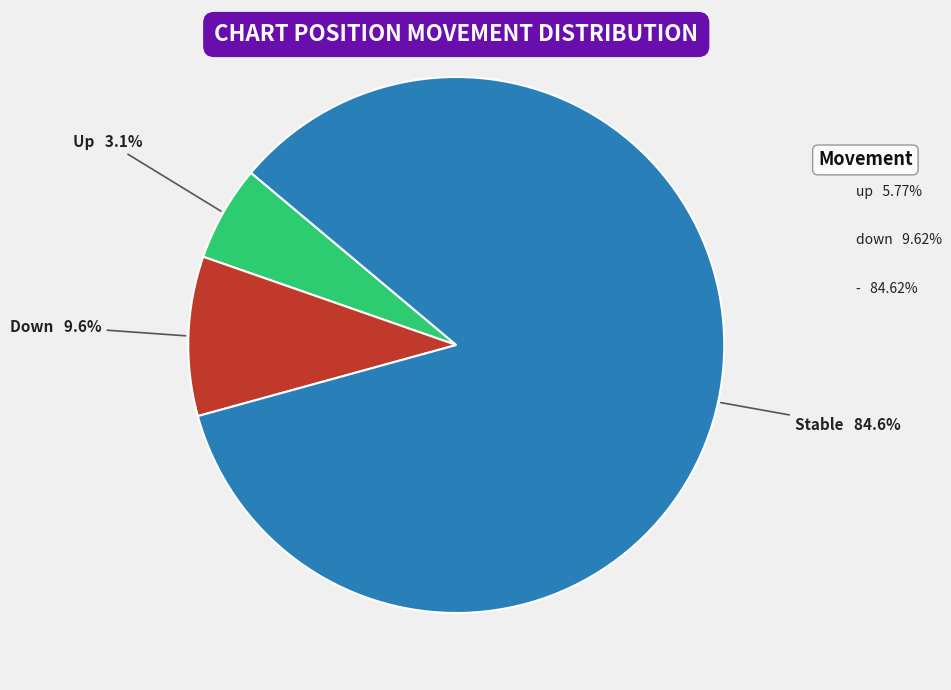

To the nearest percent, what is the difference between the up and down slice percentages?

4%